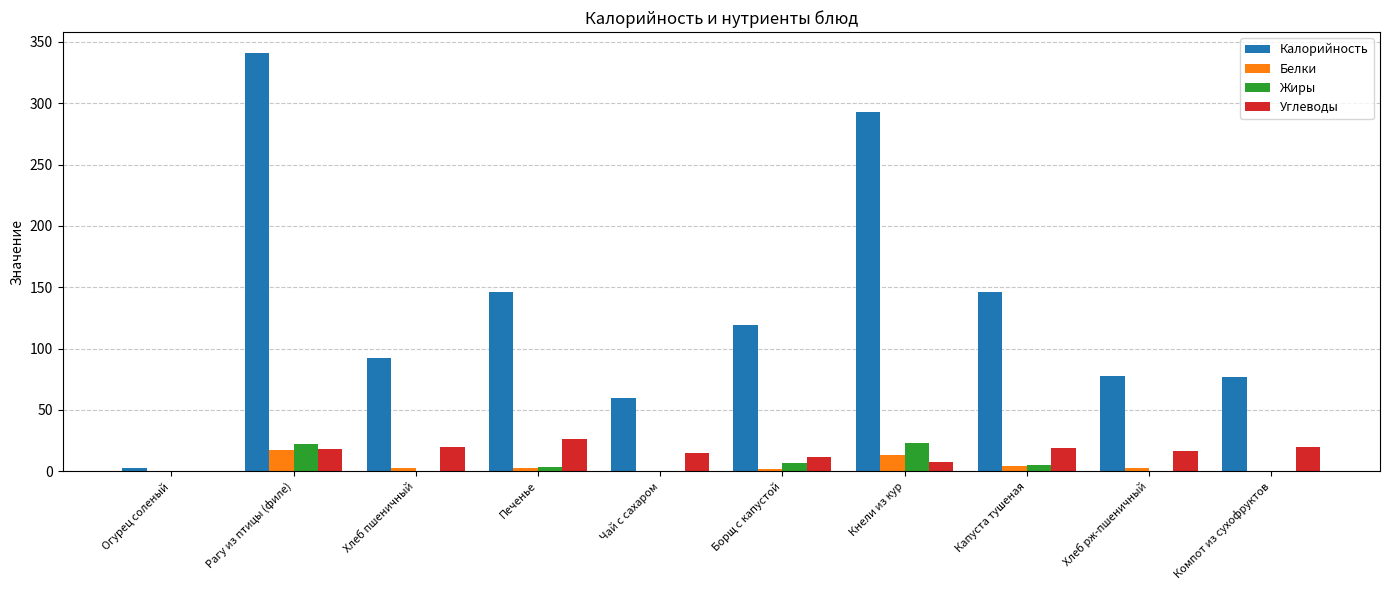

The Белки series shows 11.0 at Компот из сухофруктов. True or false?

False